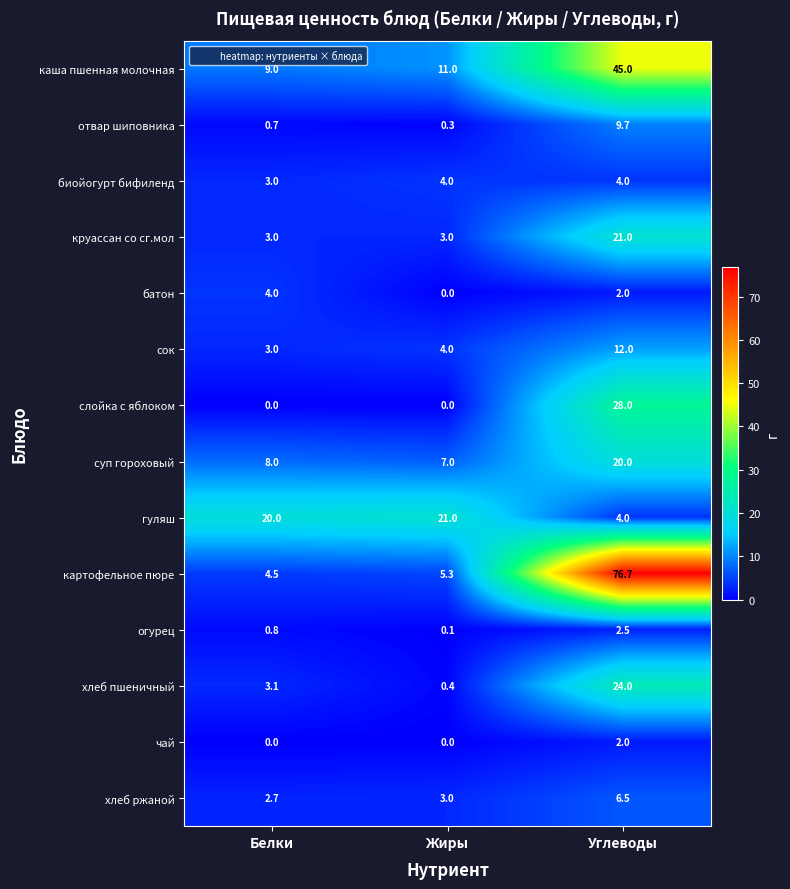

What is the greatest value displayed?

76.7